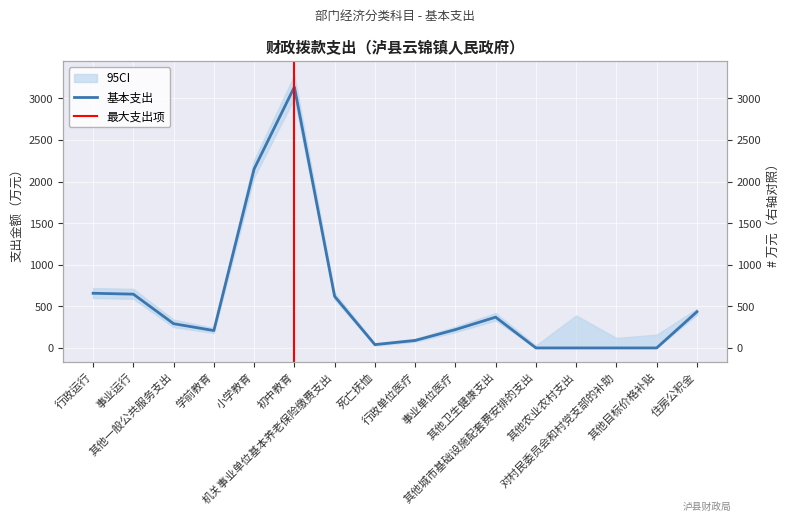

How many lines are shown in the chart?

1